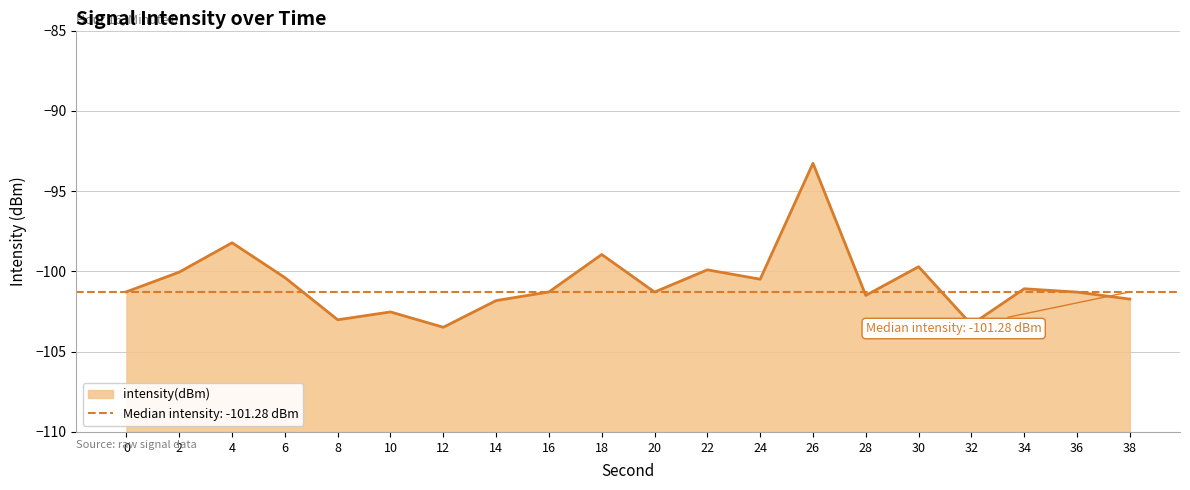

What is the value of the 14th point from the left?

-93.3